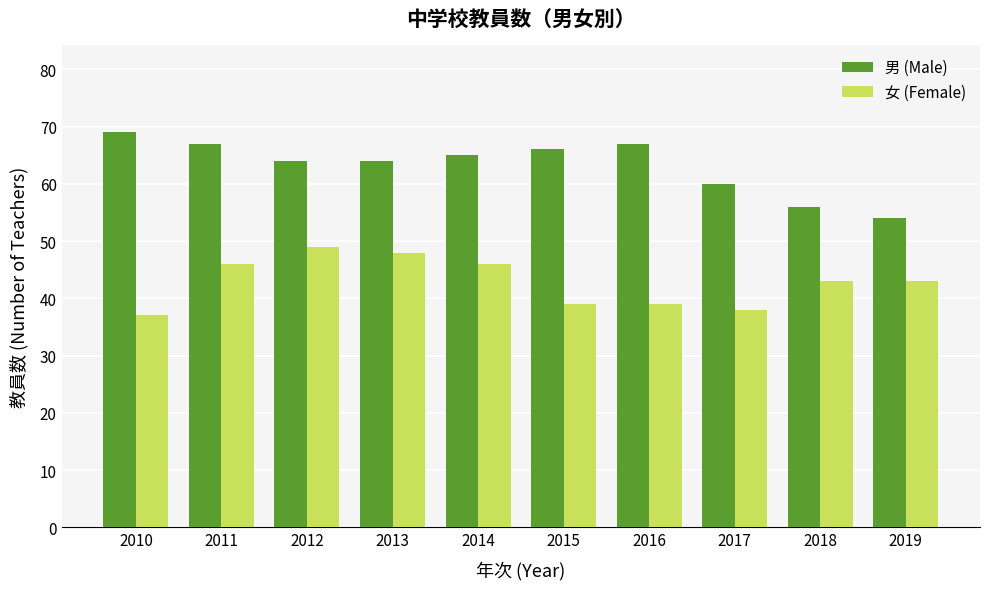

What is the difference between the highest and lowest values at 2018?

13